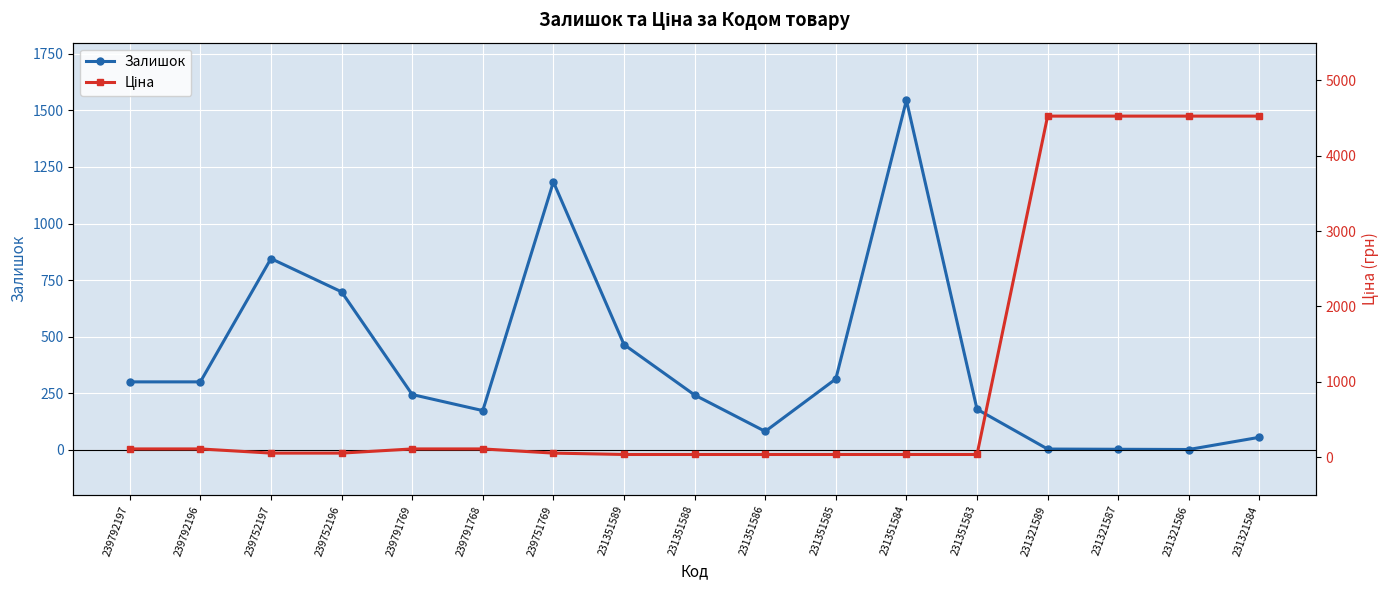

True or false: Залишок has more than 2 points higher than both neighbors.

True